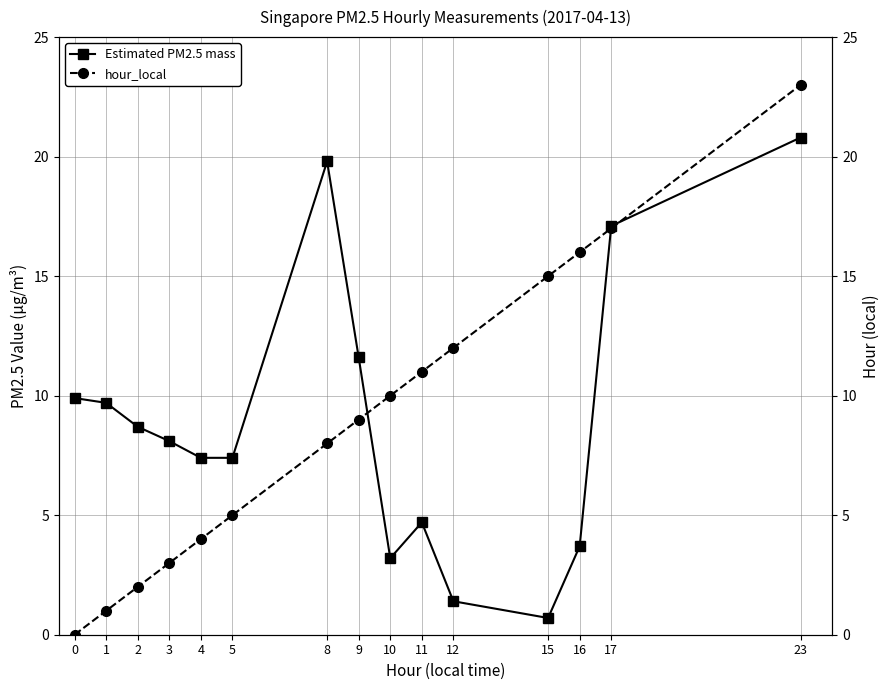

Reading right to left, list all the values displayed in this chart.

Estimated PM2.5 mass: 20.8	17.1	3.7	0.7	1.4	4.7	3.2	11.6	19.8	7.4	7.4	8.1	8.7	9.7	9.9
hour_local: 23.0	17.0	16.0	15.0	12.0	11.0	10.0	9.0	8.0	5.0	4.0	3.0	2.0	1.0	0.0